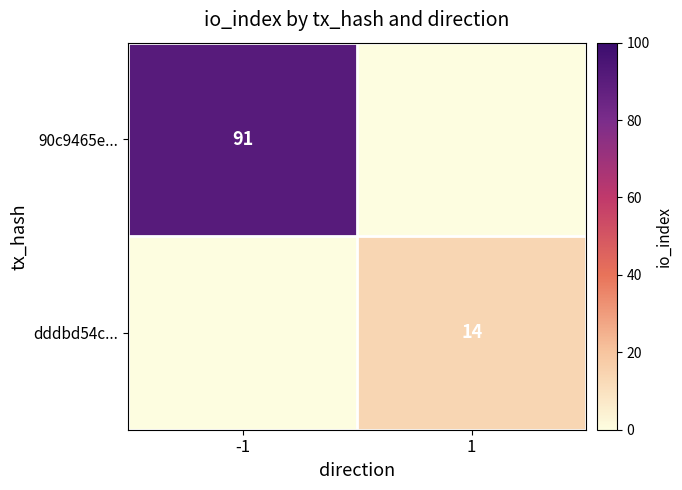

Is it true that dddbd54c... equals 20 at 1?

False